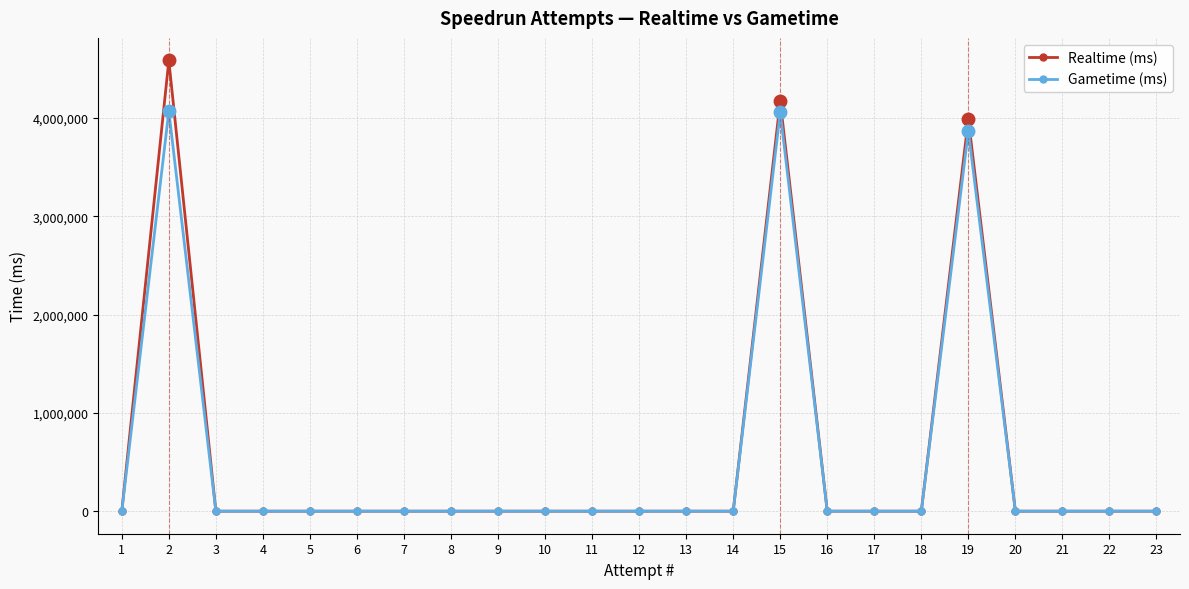

How many data points does each series have?

23